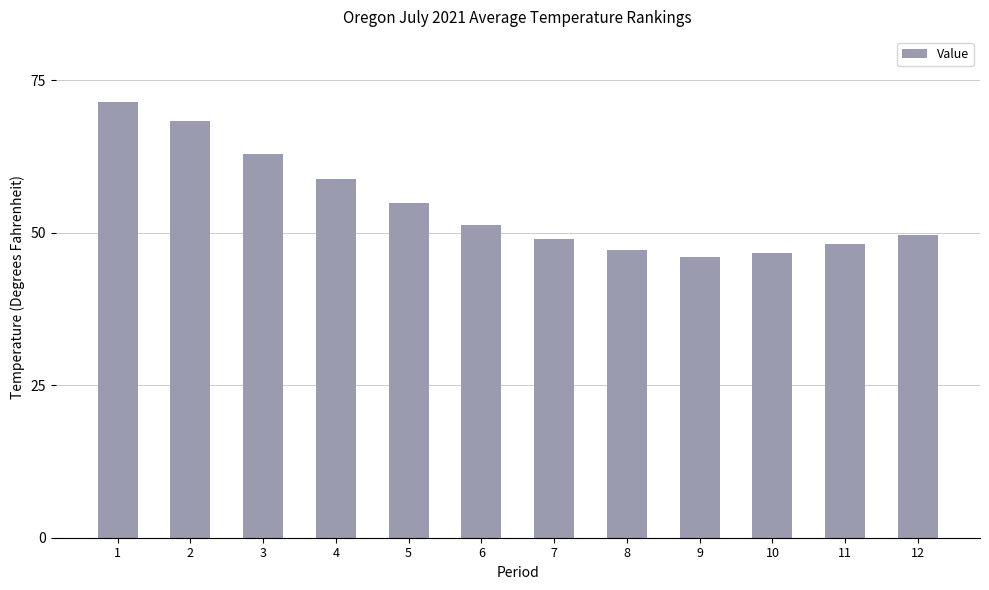

Reading left to right, list all the values displayed in this chart.

1=71.4	2=68.3	3=62.9	4=58.8	5=54.8	6=51.3	7=48.9	8=47.1	9=46.1	10=46.6	11=48.1	12=49.7